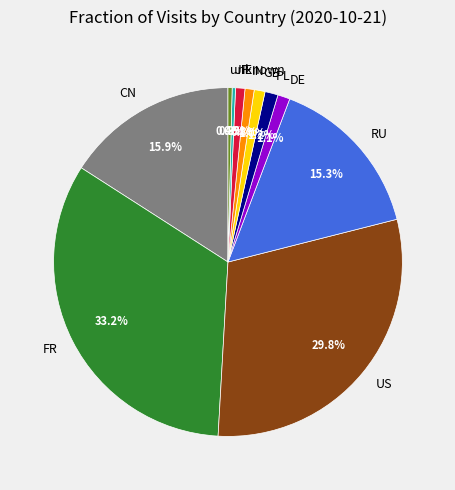

To the nearest percent, what percentage of the pie is IN?

1%